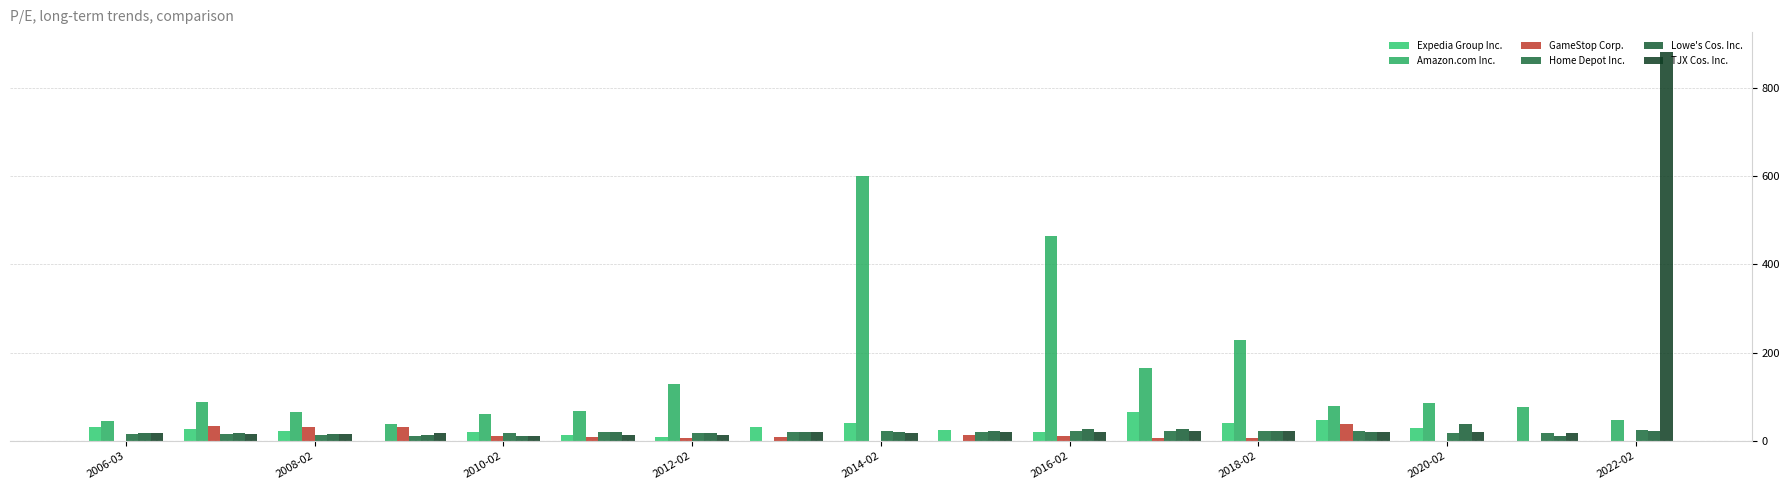

Are the bars horizontal?

No